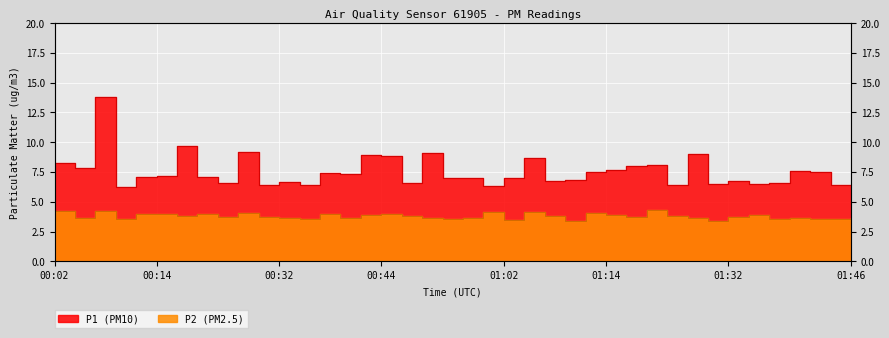

Rank the series by their maximum value, from lowest to highest.

P2, P1